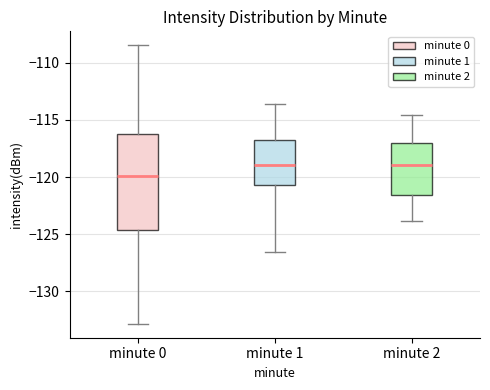

Comparing the boxes themselves (not the whiskers), which one is the tallest?

minute 0